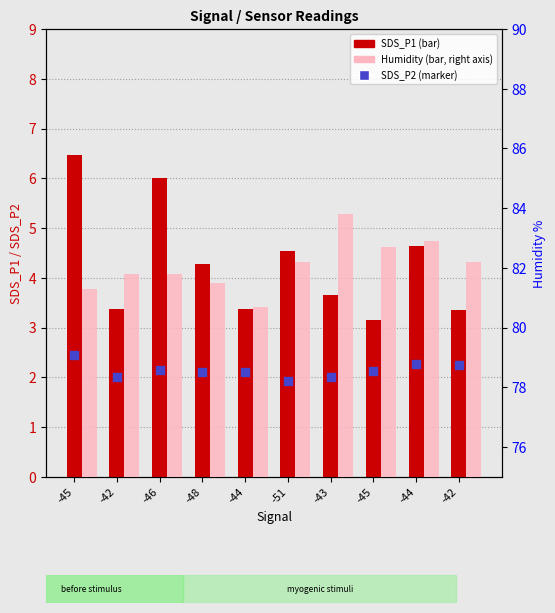

Is the value of SDS_P2 at -44 greater than the value of SDS_P1 at -51?

No